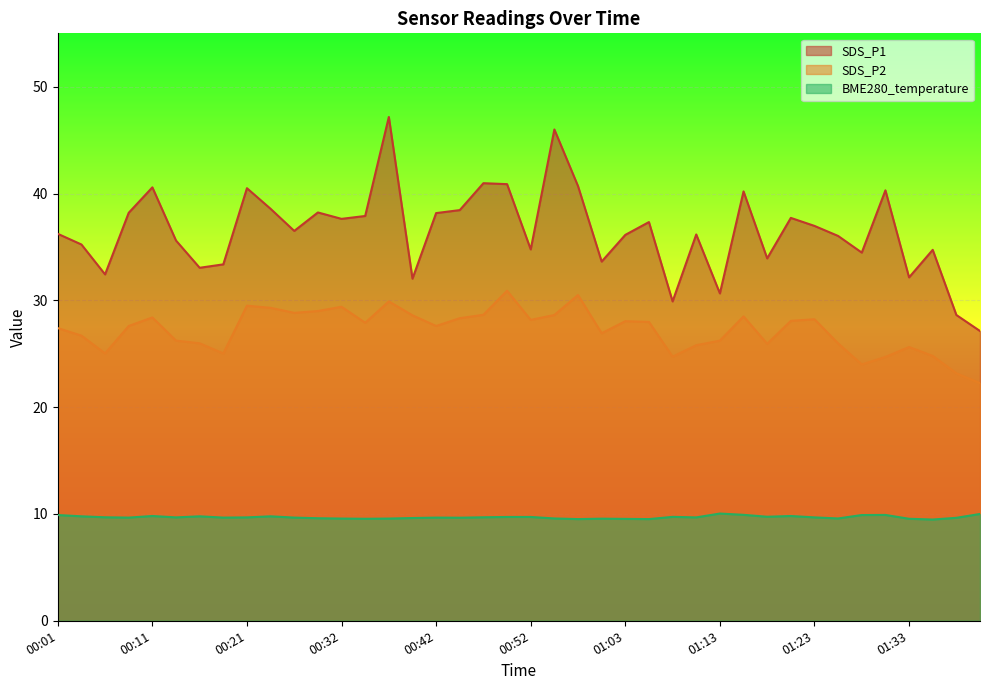

What is the total value across all series at 00:24?

77.7